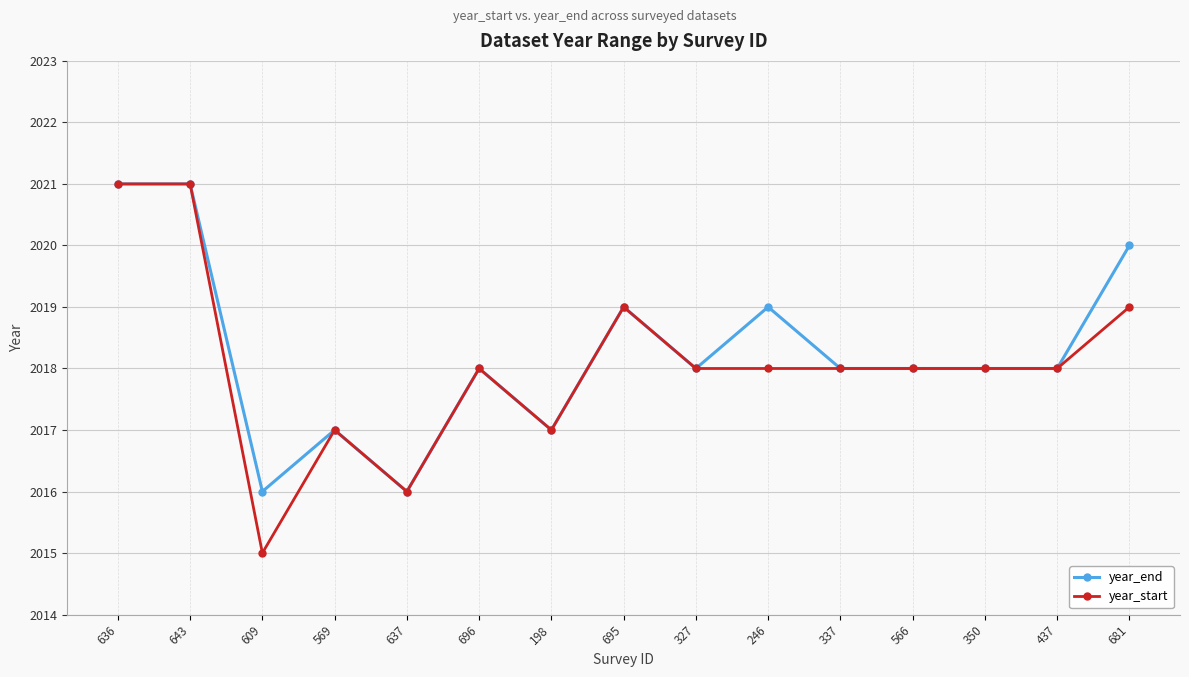

Read the year_end value at 566.

2018